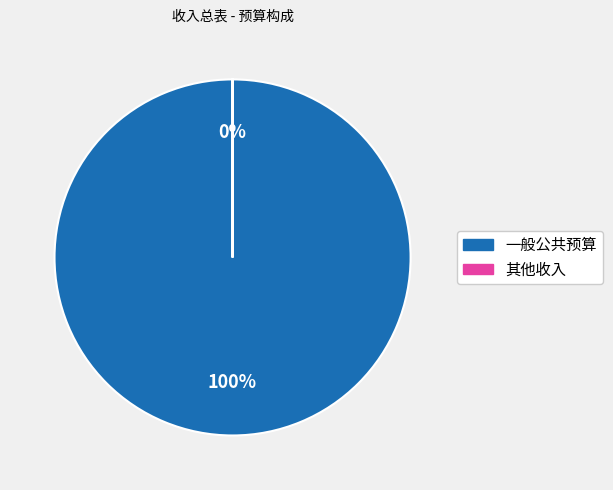

Rank the categories by value from lowest to highest.

其他收入, 一般公共预算